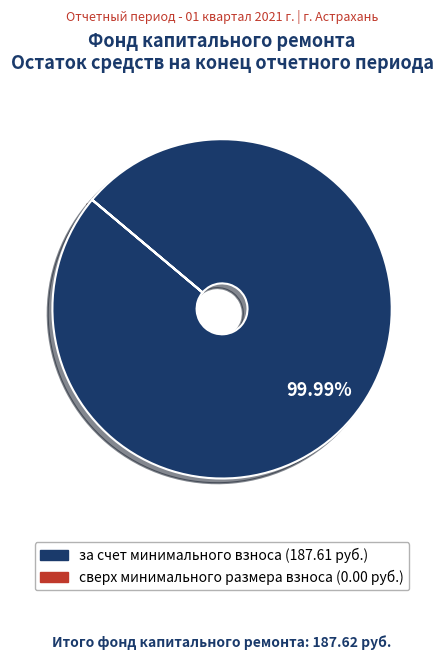

What is the largest slice in the pie chart?

за счет минимального взноса